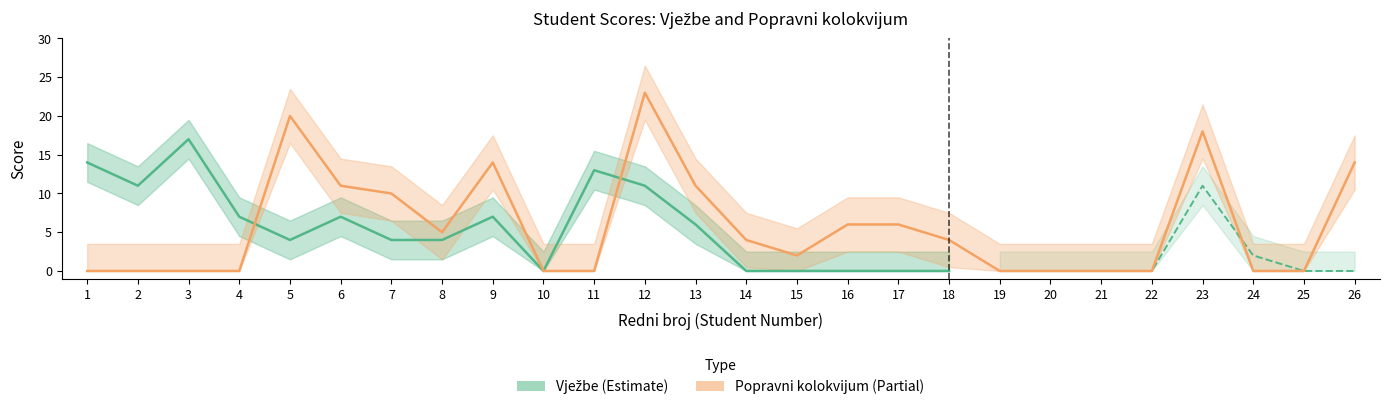

At which label is the value closest to 11?

6